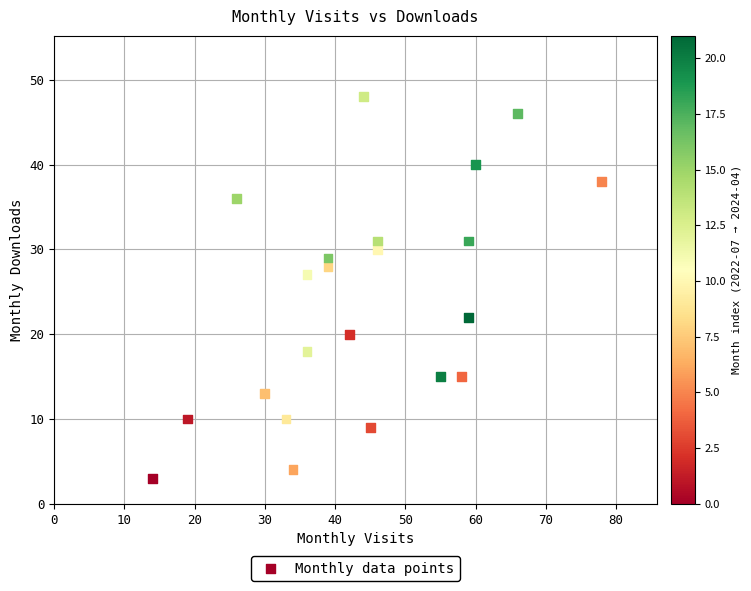

What is the range of X values (max minus min)?

64